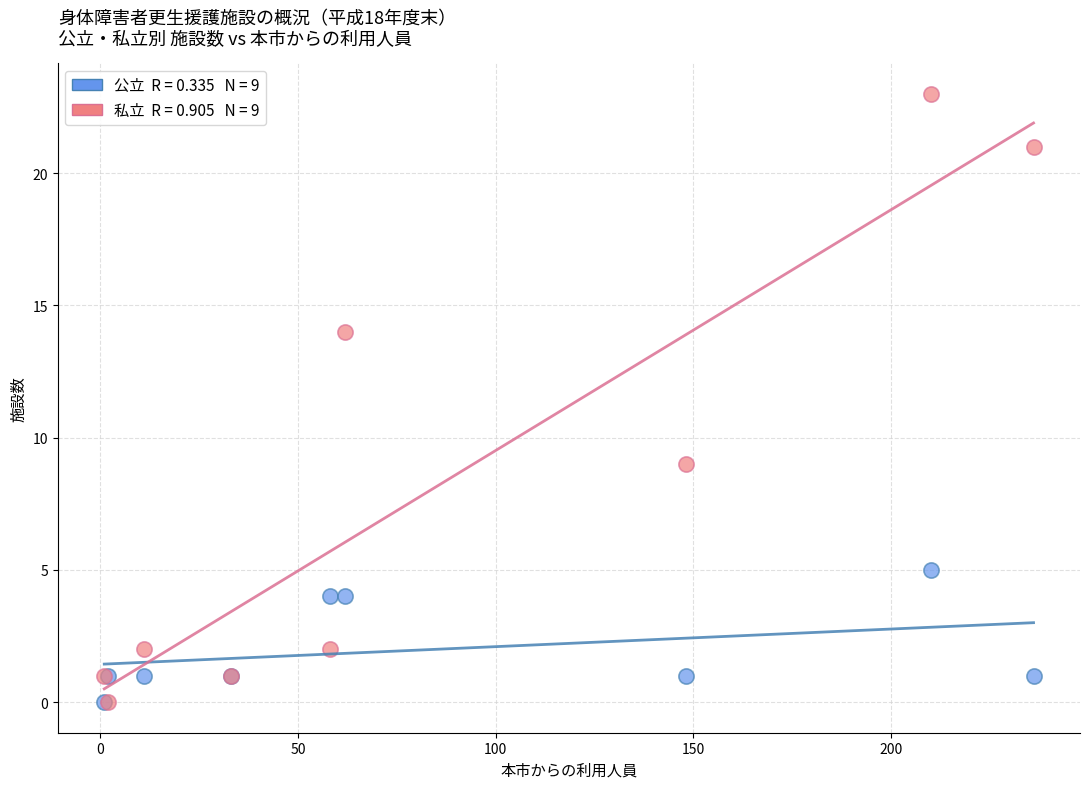

Across all series, what Y value is closest to 11?

9